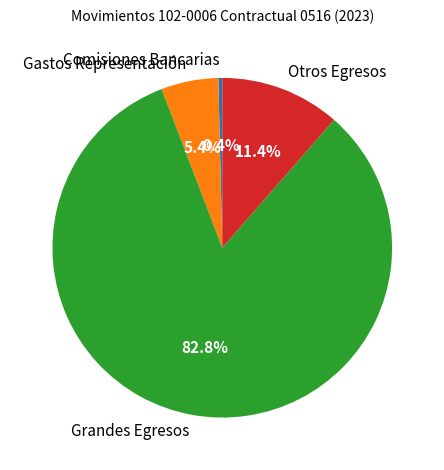

Approximately how many times larger is the value at Otros Egresos compared to Gastos Representación?

2.1